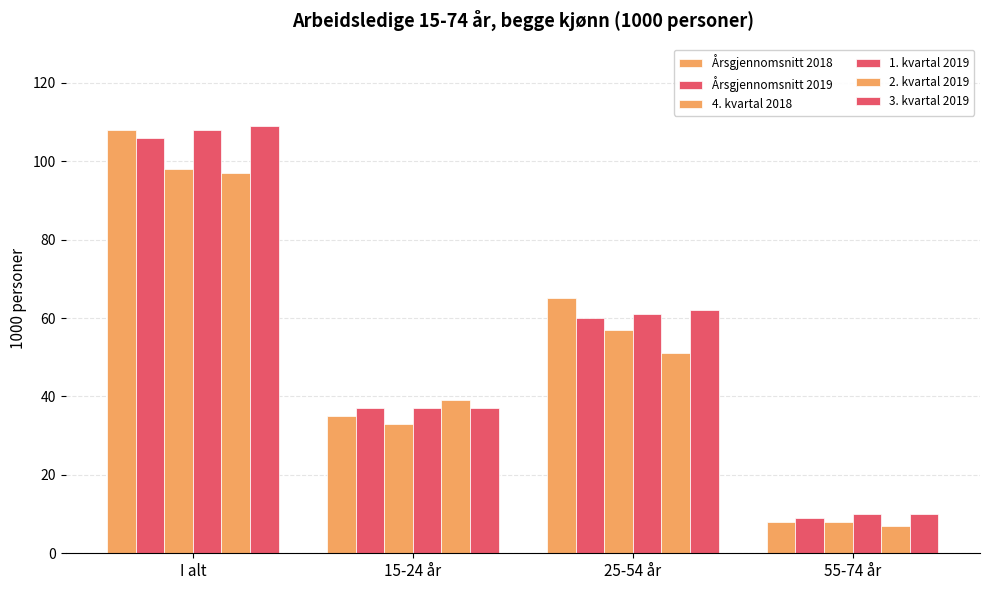

How many data points in Årsgjennomsnitt 2019 are less than 60?

2